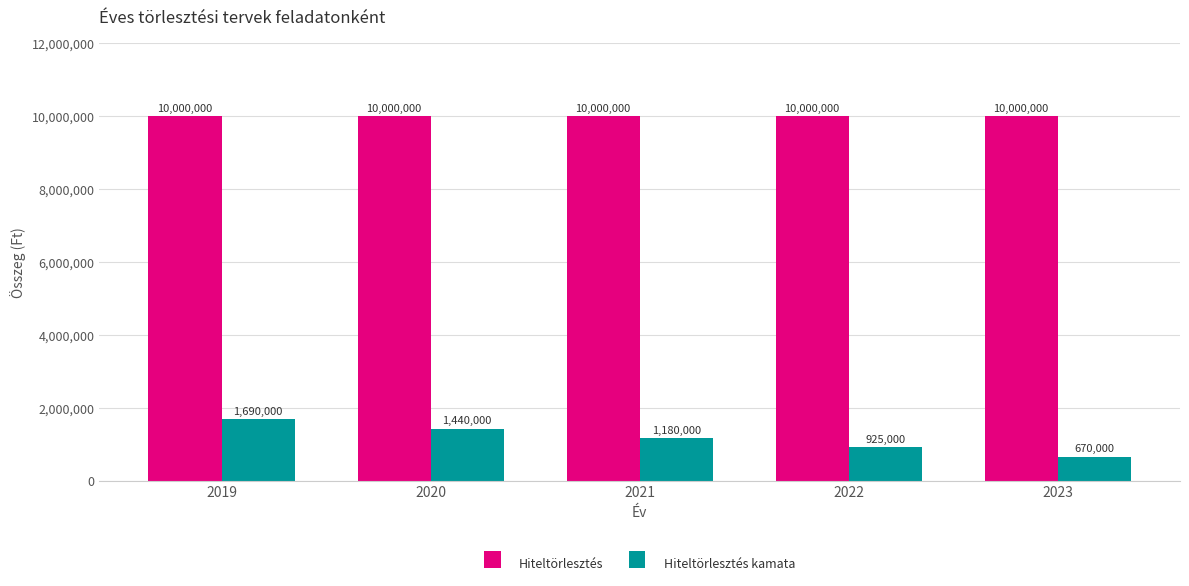

Which series has the widest spread of values?

Hiteltörlesztés kamata